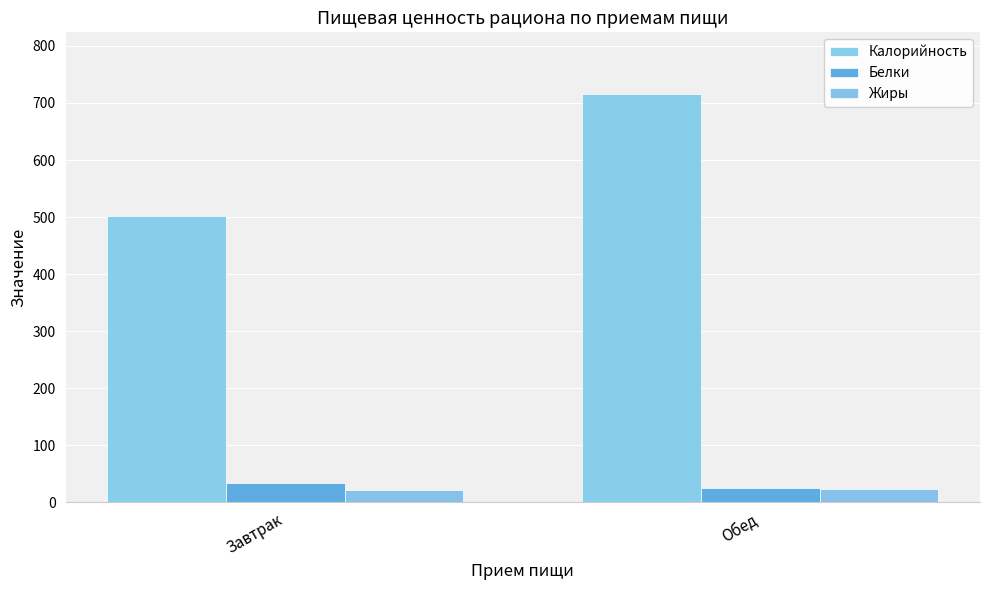

What is the average value of the Жиры series?

21.7